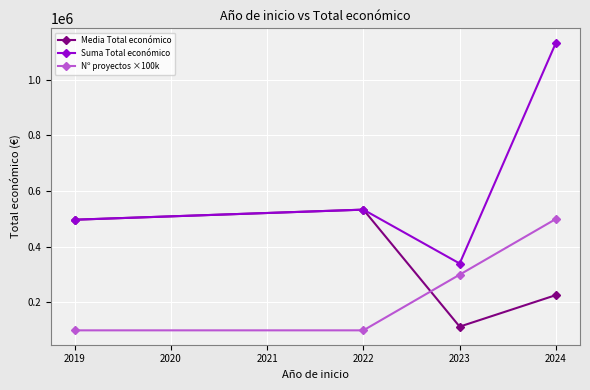

Does the chart have visible grid lines?

Yes